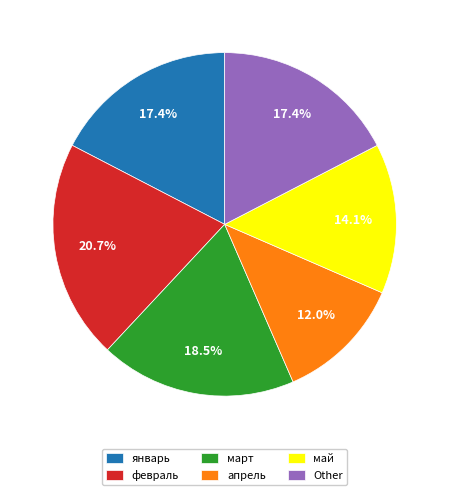

To the nearest percent, what percentage of the pie is февраль?

21%